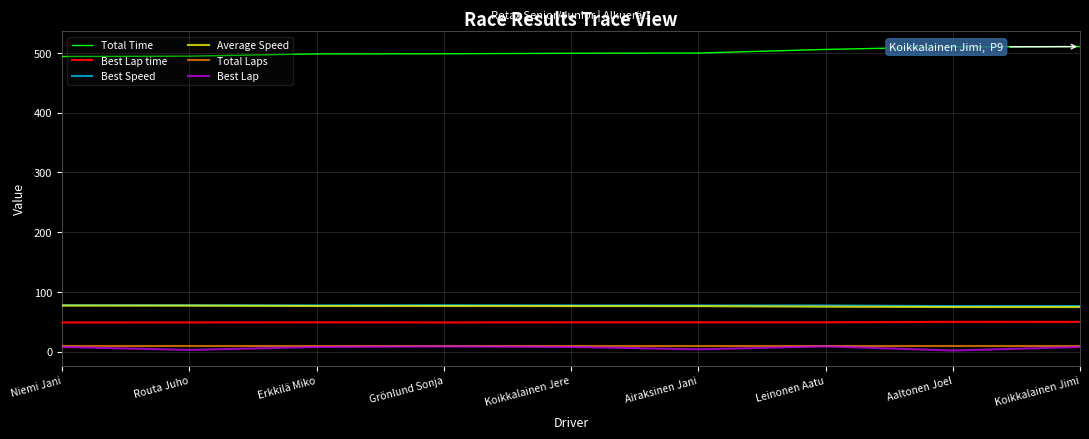

True or false: Total Time and Best Lap cross at least once.

False